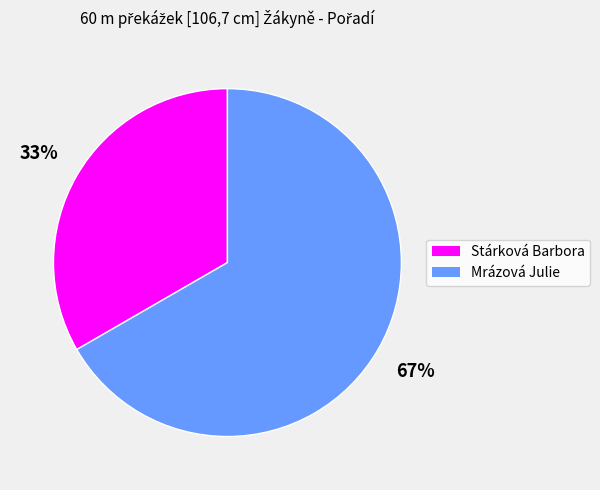

Rank the categories by value from highest to lowest.

Mrázová Julie, Stárková Barbora